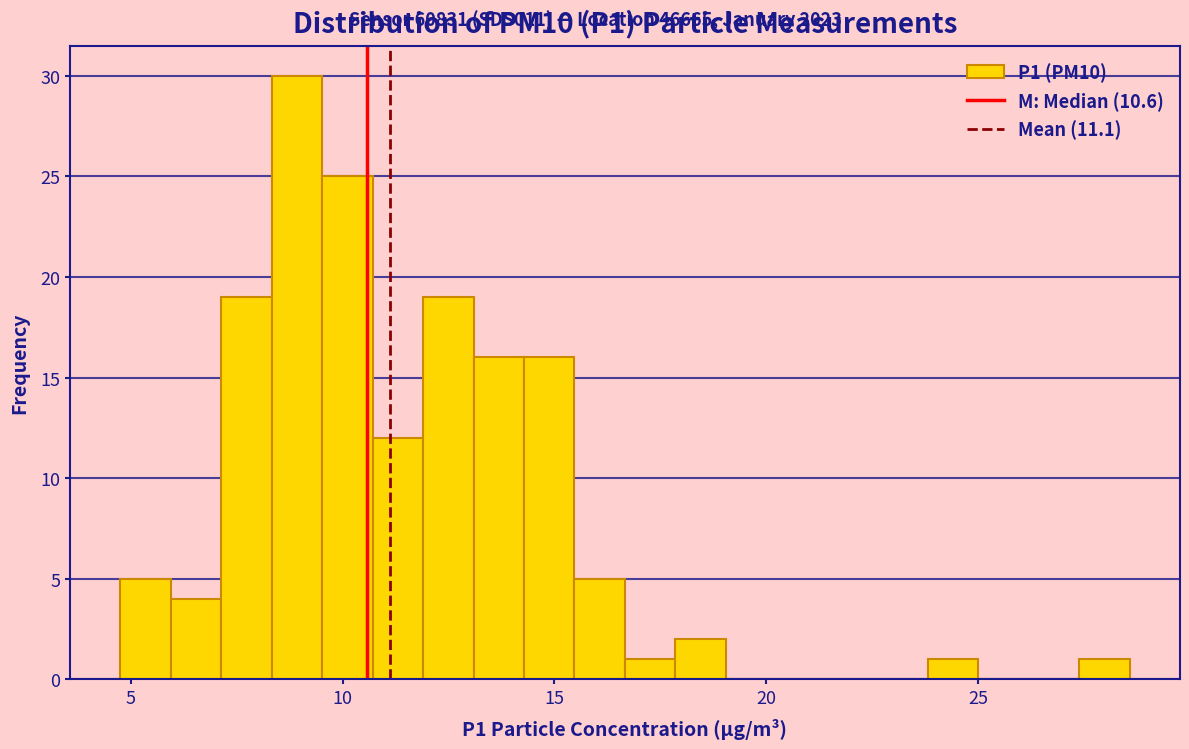

Read against the x-axis, roughly where is the centre of the tallest bar?

9.0